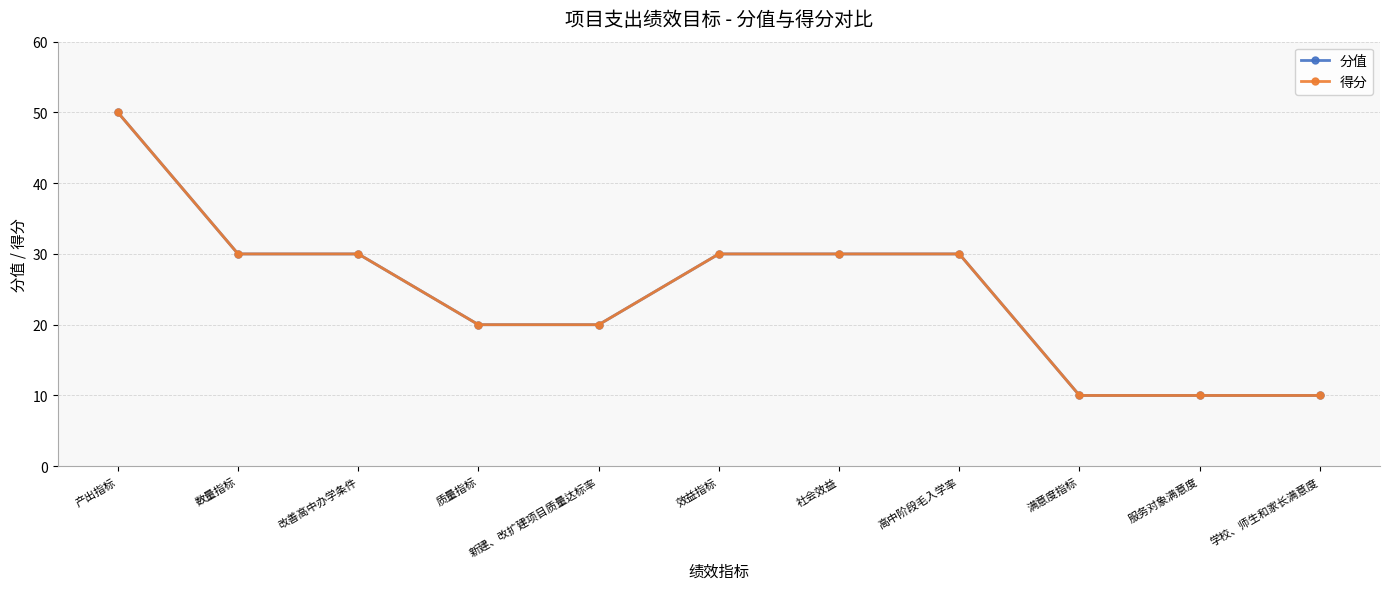

What is the sum of all 得分 values?

270